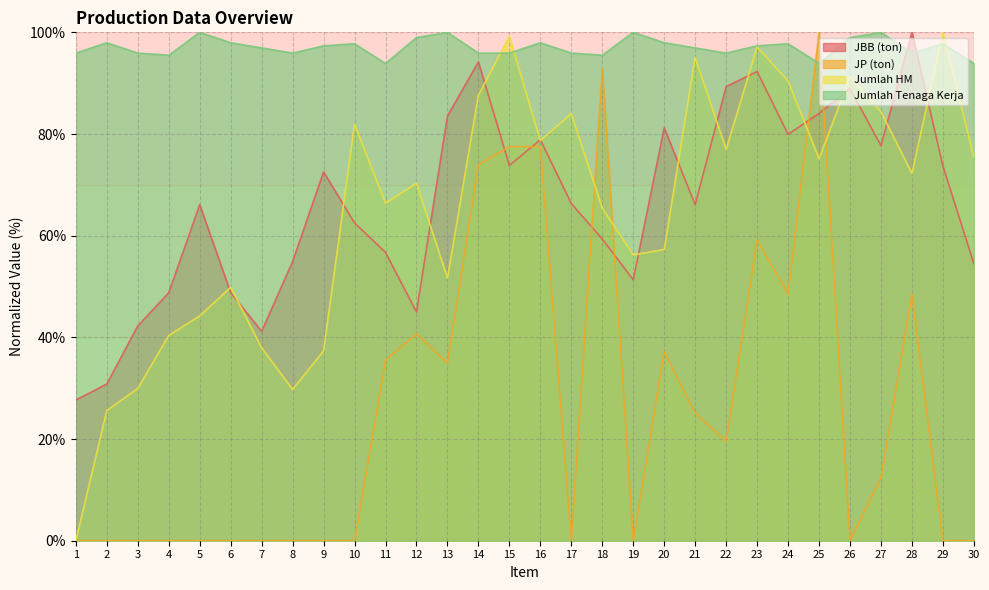

Reading left to right, what are all the values shown in this chart?

JBB (ton): 1=27.7	2=30.8	3=42.2	4=48.8	5=66.1	6=48.8	7=41.2	8=54.9	9=72.5	10=62.5	11=56.7	12=45.0	13=83.5	14=94.2	15=73.8	16=78.9	17=66.3	18=59.3	19=51.3	20=81.2	21=66.1	22=89.3	23=92.3	24=79.9	25=84.1	26=88.9	27=77.7	28=100.0	29=73.7	30=54.5
JP (ton): 1=0.0	2=0.0	3=0.0	4=0.0	5=0.0	6=0.0	7=0.0	8=0.0	9=0.0	10=0.0	11=35.5	12=40.7	13=34.9	14=74.0	15=77.5	16=77.5	17=0.0	18=92.9	19=0.0	20=37.2	21=25.0	22=19.5	23=59.2	24=48.5	25=100.0	26=0.0	27=12.4	28=48.5	29=0.0	30=0.0
Jumlah HM: 1=0.0	2=25.6	3=29.9	4=40.4	5=44.2	6=49.9	7=37.9	8=29.7	9=37.3	10=81.9	11=66.4	12=70.3	13=51.7	14=87.7	15=99.2	16=78.7	17=84.0	18=65.4	19=56.2	20=57.3	21=95.1	22=77.0	23=97.1	24=90.4	25=75.1	26=91.3	27=84.4	28=72.2	29=100.0	30=75.5
Jumlah Tenaga Kerja: 1=95.9	2=98.0	3=95.9	4=95.5	5=100.0	6=98.0	7=96.9	8=95.9	9=97.3	10=97.8	11=93.9	12=99.0	13=100.0	14=95.9	15=95.9	16=98.0	17=95.9	18=95.5	19=100.0	20=98.0	21=96.9	22=95.9	23=97.3	24=97.8	25=93.9	26=99.0	27=100.0	28=95.9	29=97.8	30=93.9